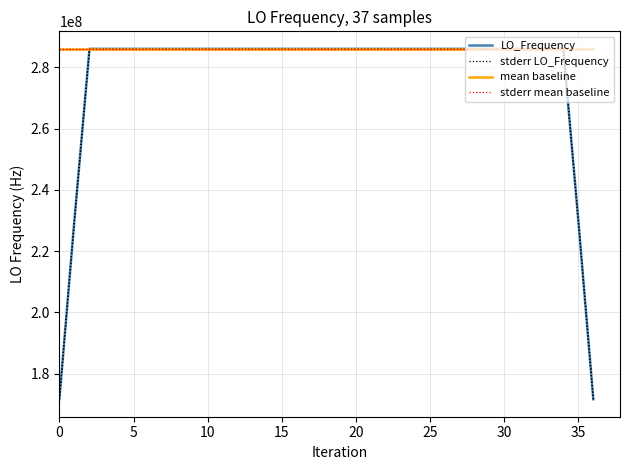

True or false: LO_Frequency and stderr LO_Frequency intersect in this chart.

False